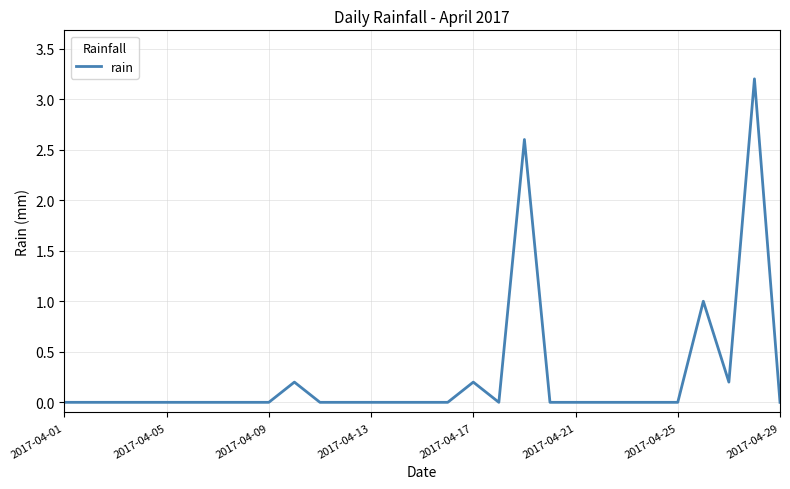

What is the maximum value shown in the chart?

3.2